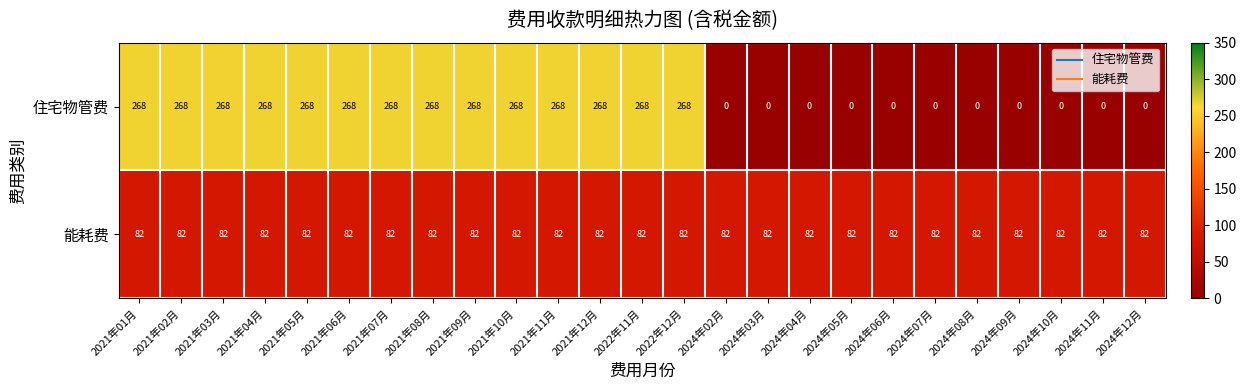

What is the sum of all 住宅物管费 values?

3752